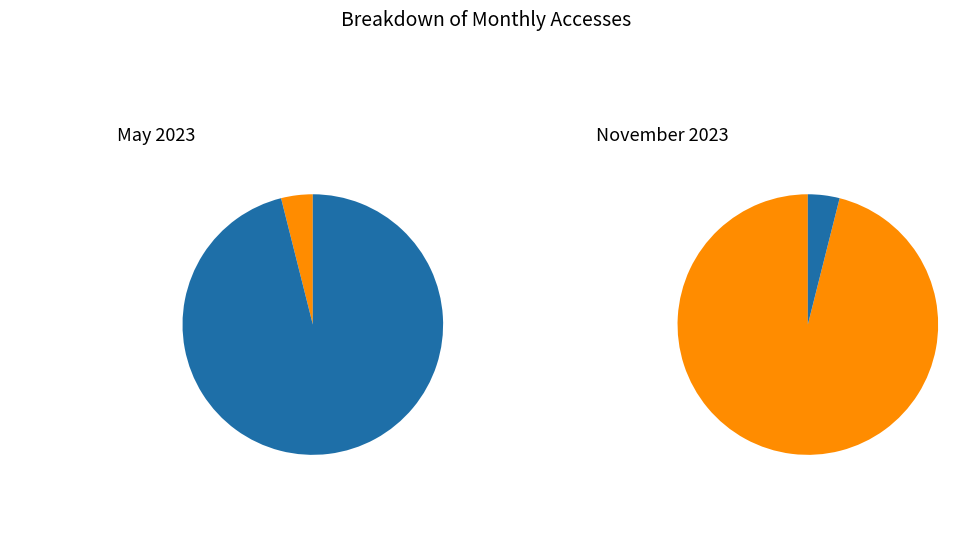

What is the change in value from 2023-05-01 to 2023-11-01?

+47